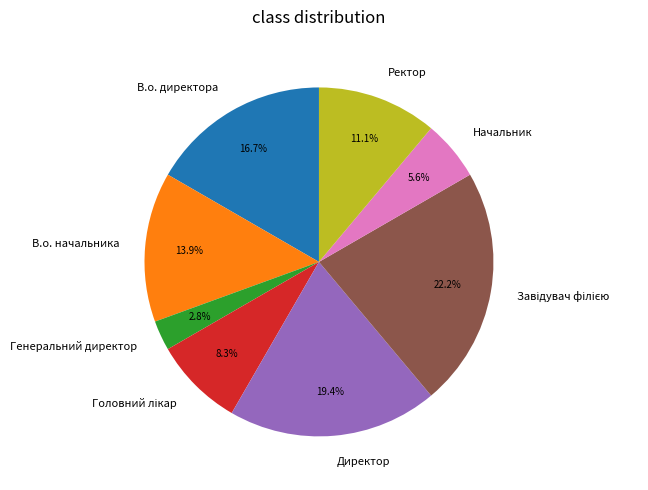

To the nearest percent, what is the difference between the В.о. директора and В.о. начальника slice percentages?

3%